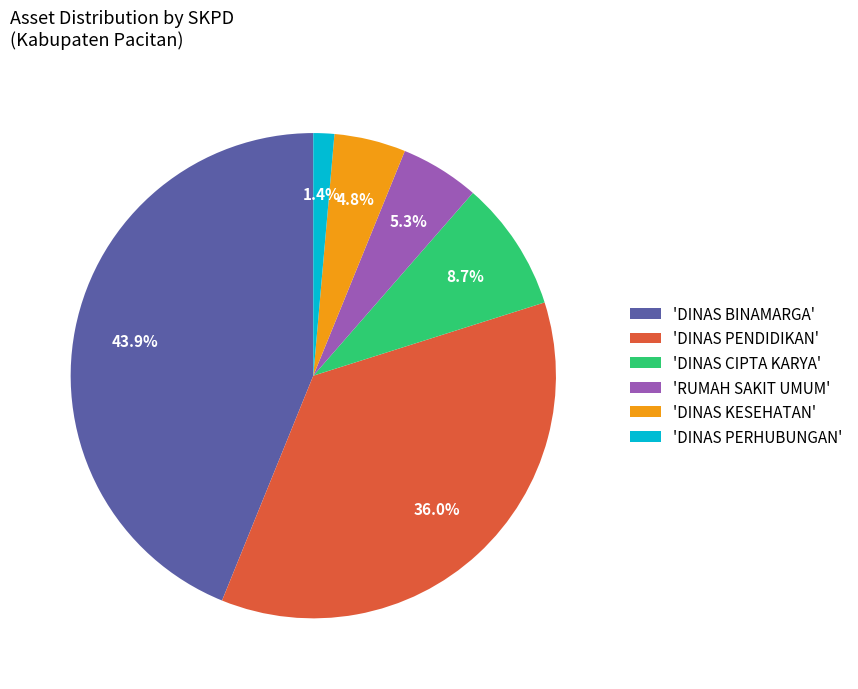

Which has a higher value, 'DINAS PENDIDIKAN' or 'RUMAH SAKIT UMUM'?

'DINAS PENDIDIKAN'